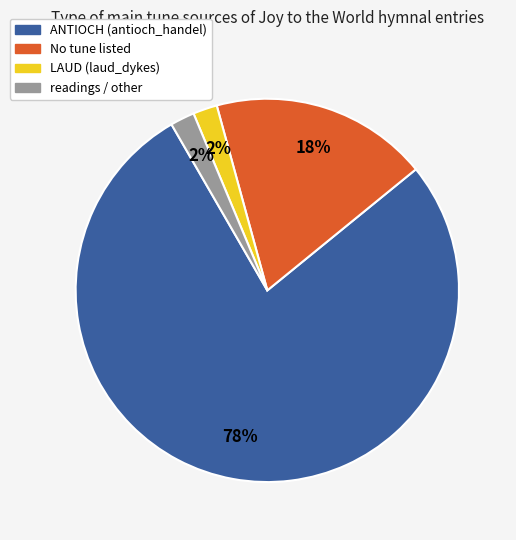

Is there any slice that represents more than half of the pie?

Yes